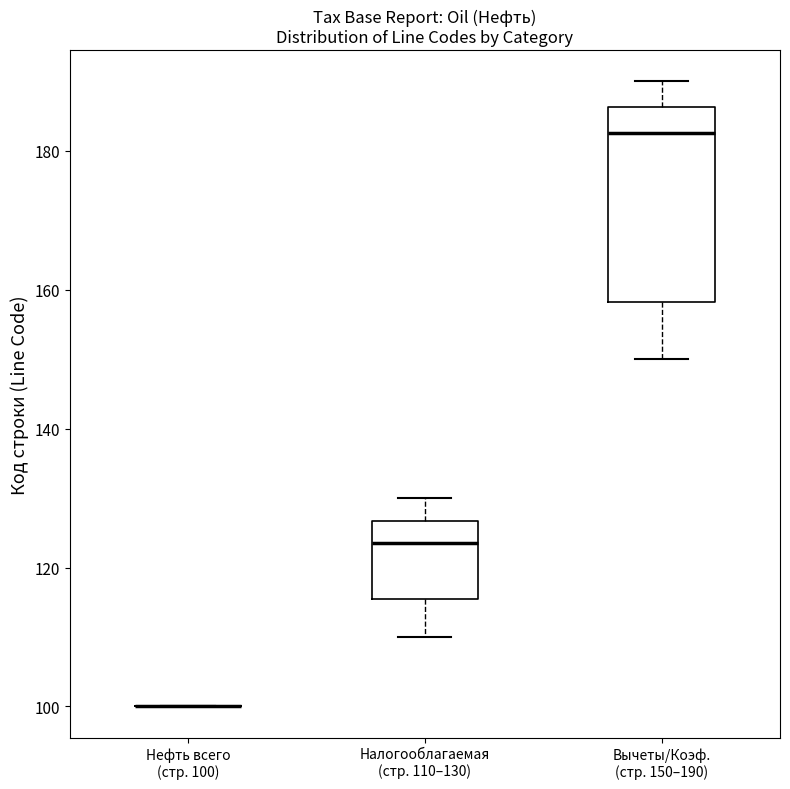

Comparing the boxes themselves (not the whiskers), which one is the tallest?

Вычеты/Коэф. (стр. 150–190)